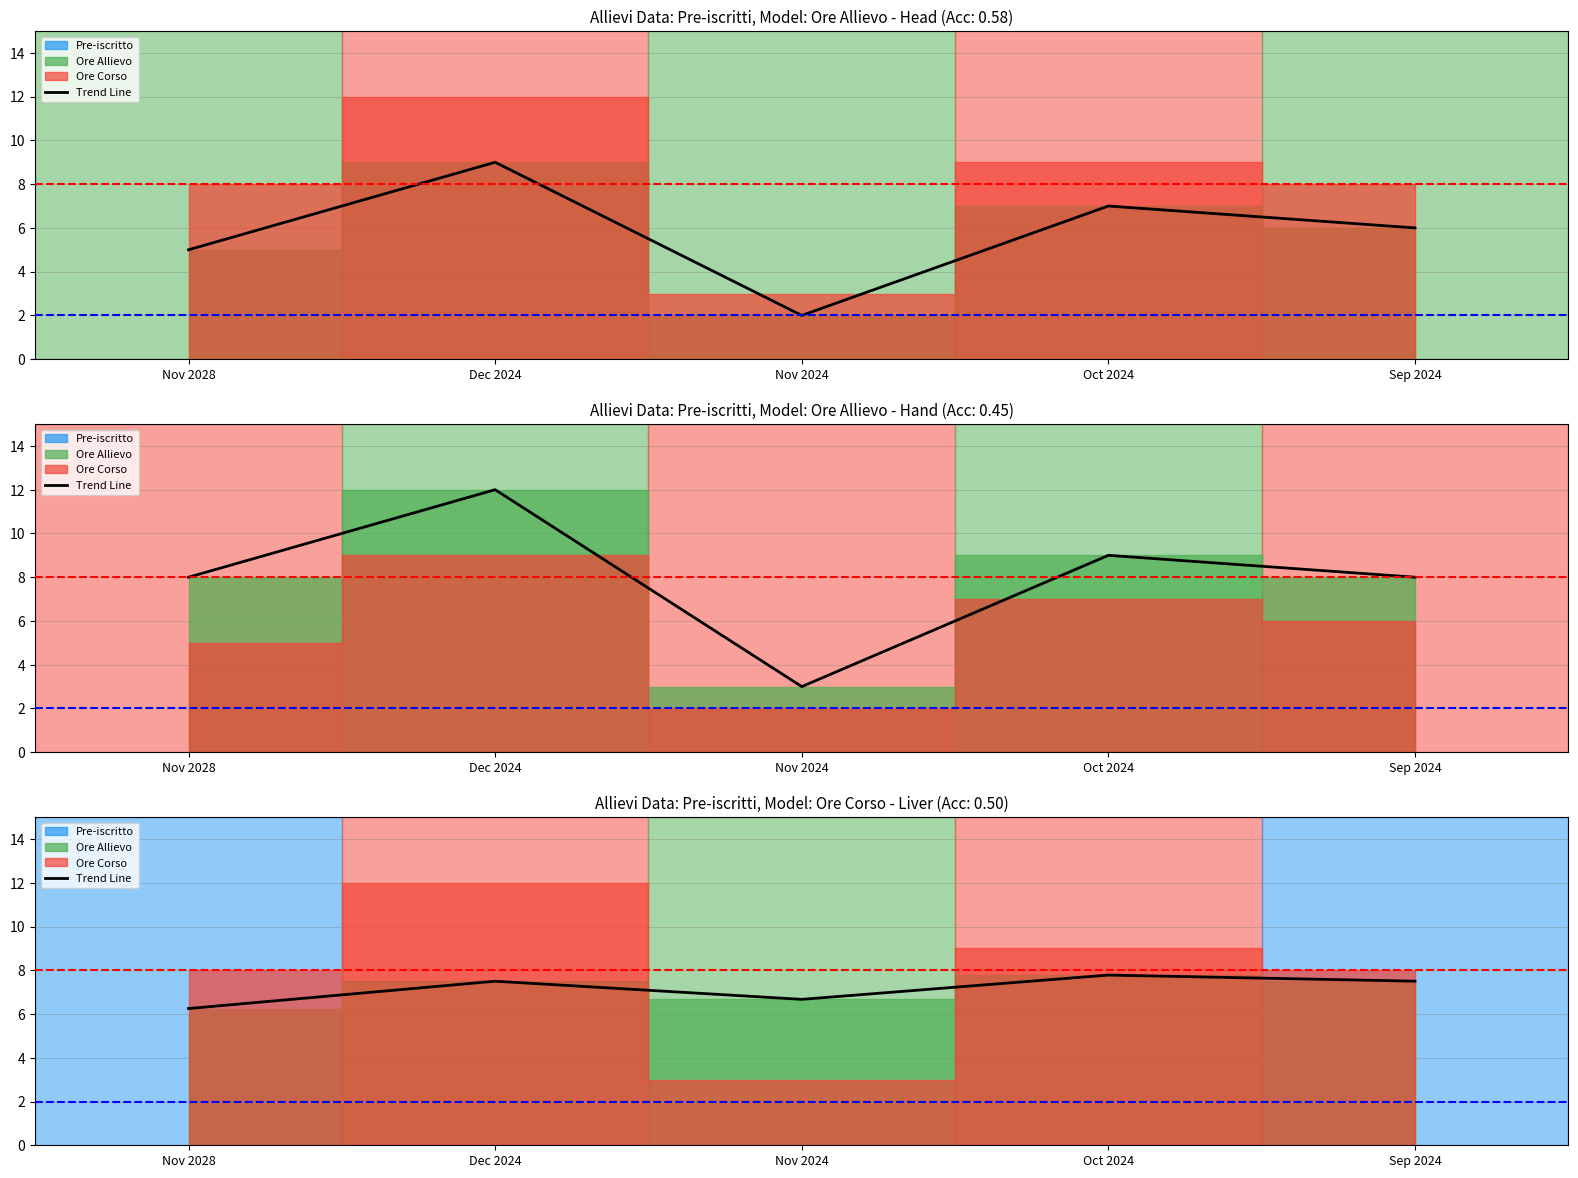

Reading left to right, extract all data points from this chart.

Nov 2028=6.2	Dec 2024=7.5	Nov 2024=6.7	Oct 2024=7.8	Sep 2024=7.5